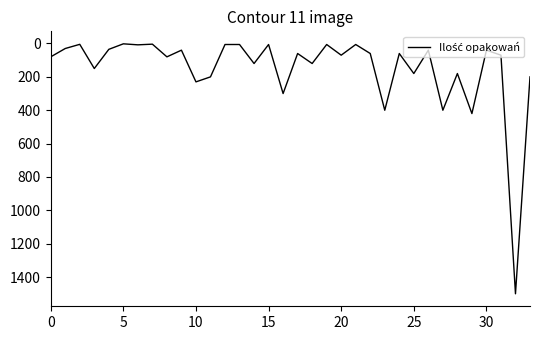

What is the maximum value shown in the chart?

1500